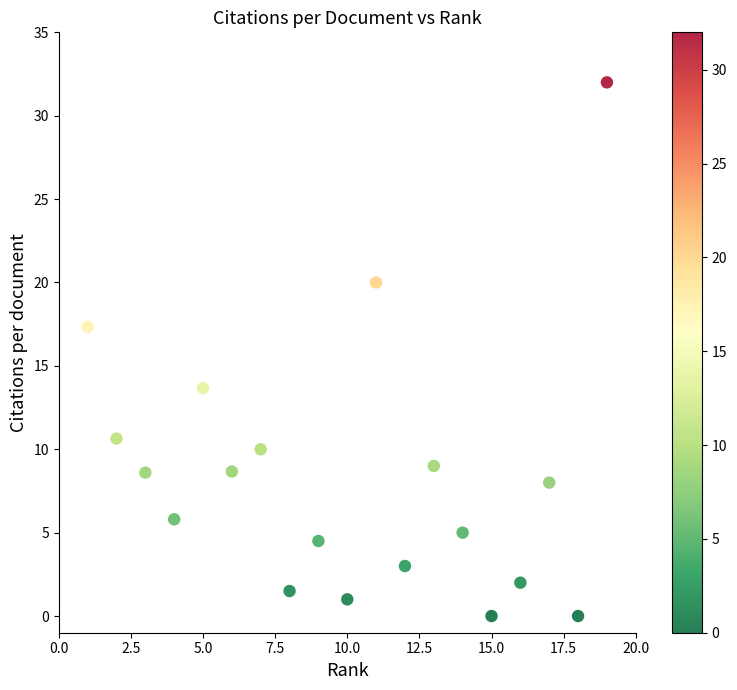

What is the range of X values (max minus min)?

18.0